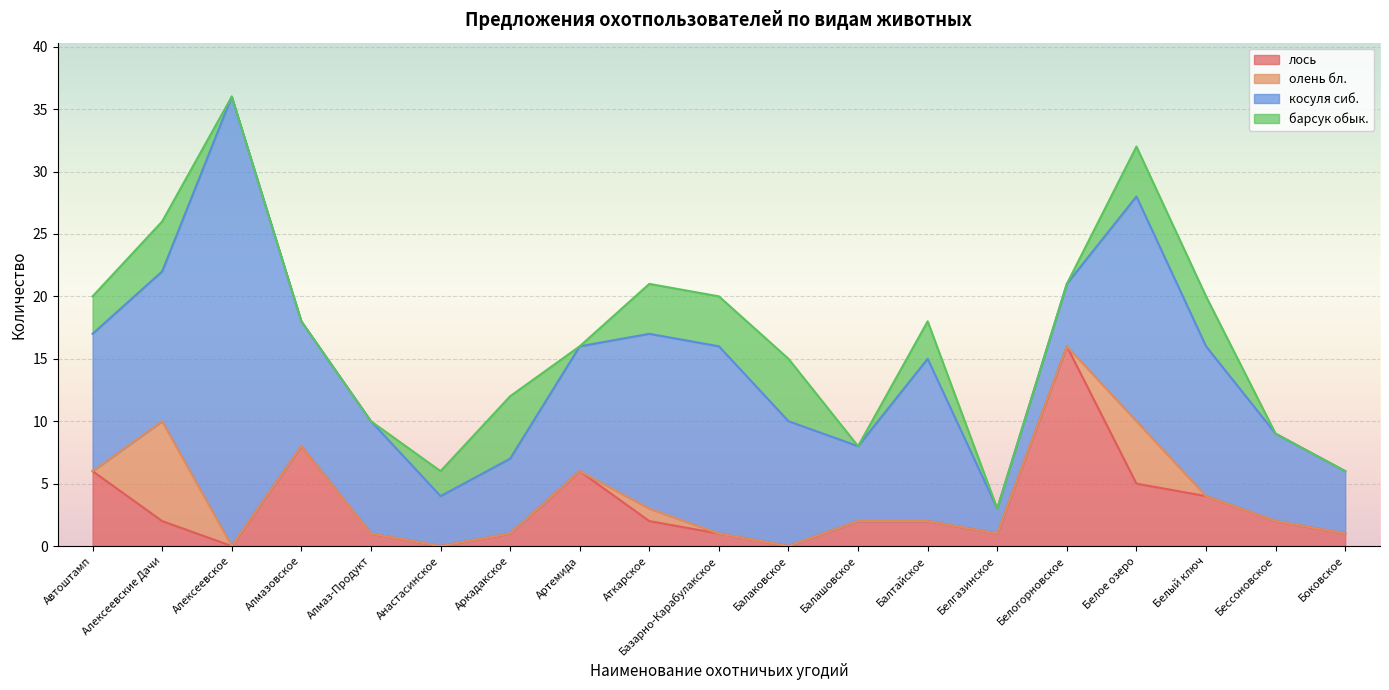

How many lines are shown in the chart?

4